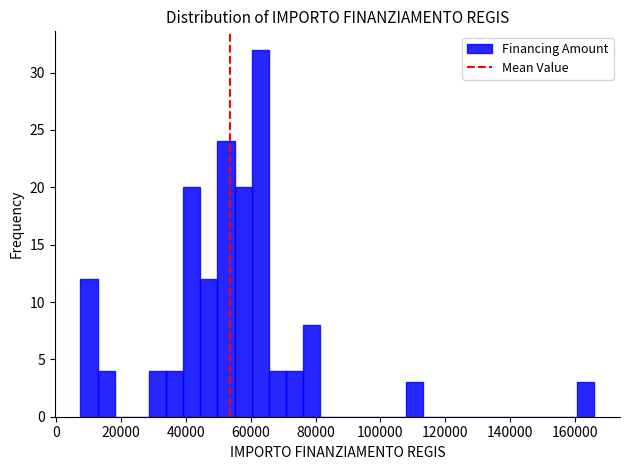

Around what value on the x-axis is the tallest bar? Give the approximate position of its centre, as read against the axis.

62000